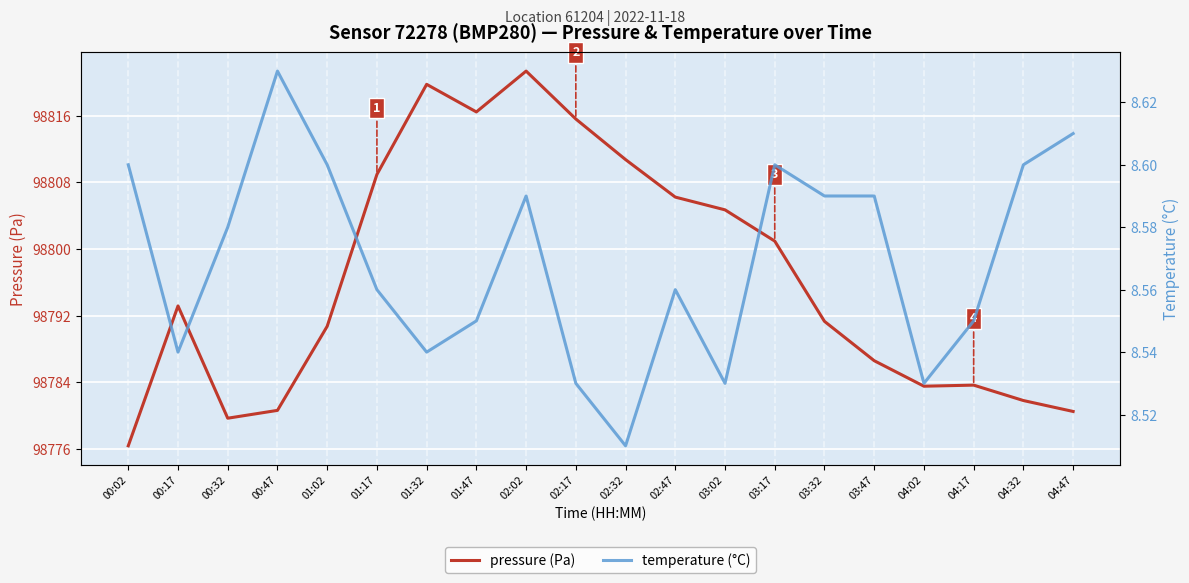

What is the total value across all series at 03:47?

98795.2